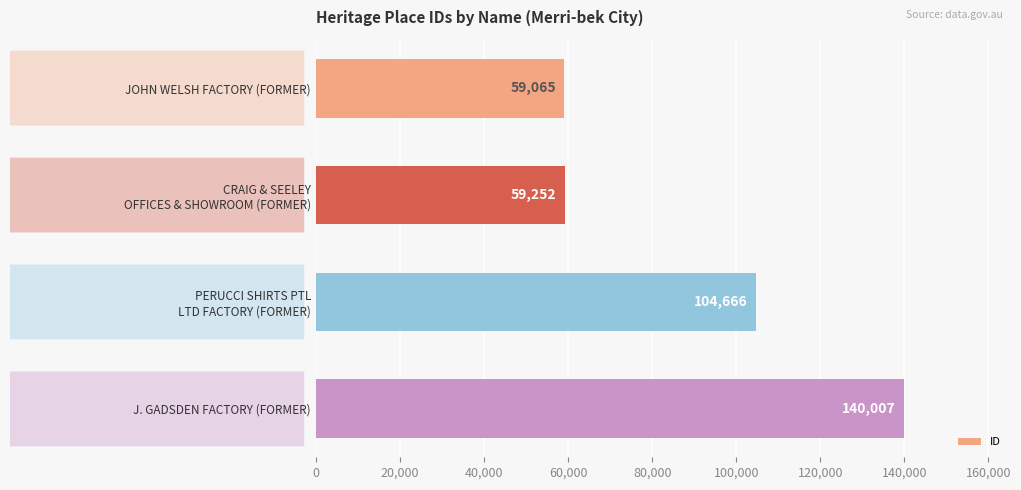

Which has a higher value, J. GADSDEN FACTORY (FORMER) or JOHN WELSH FACTORY (FORMER)?

J. GADSDEN FACTORY (FORMER)